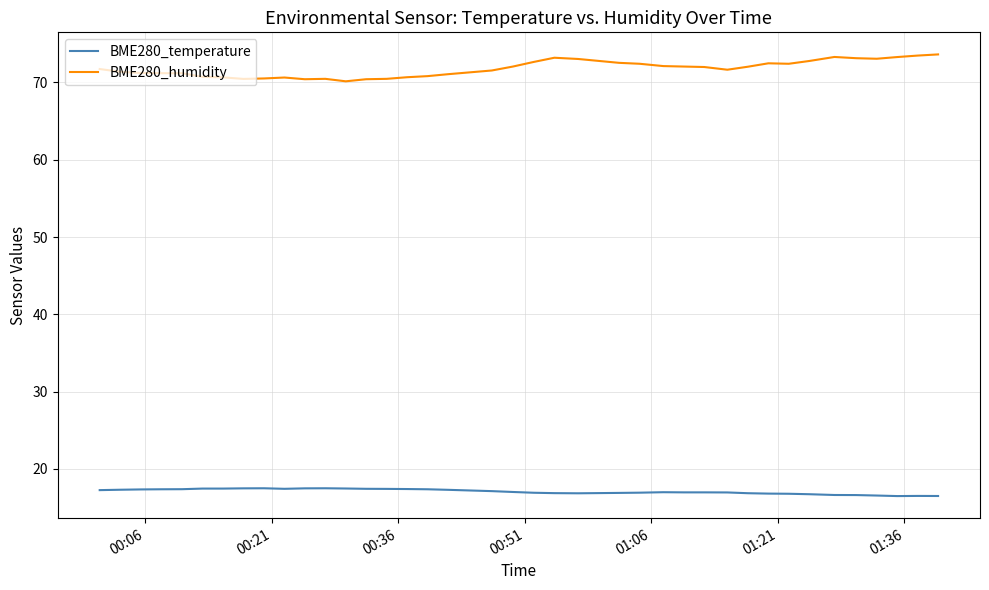

What is the difference between the maximum and minimum values in the BME280_humidity series?

3.5